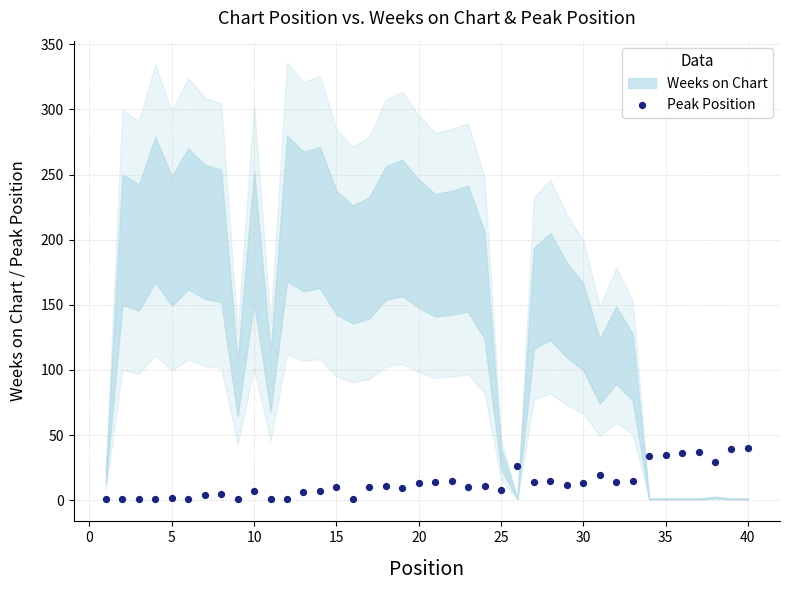

What is the range of X values (max minus min)?

39